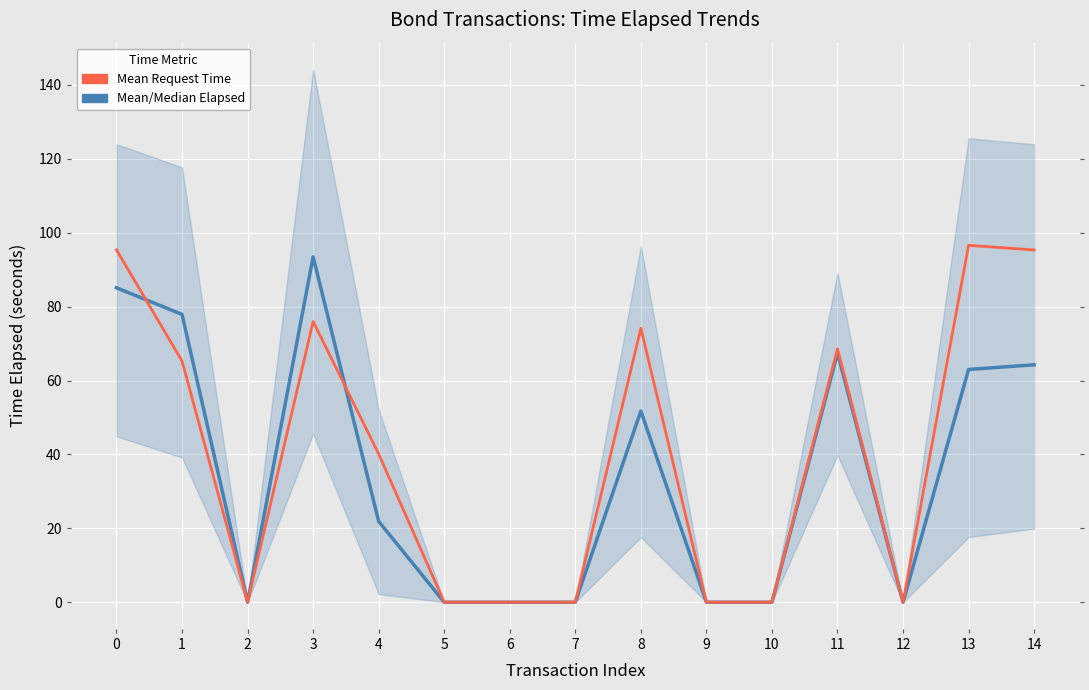

What is the sum of all Mean/Median Time Elapsed values?

524.8